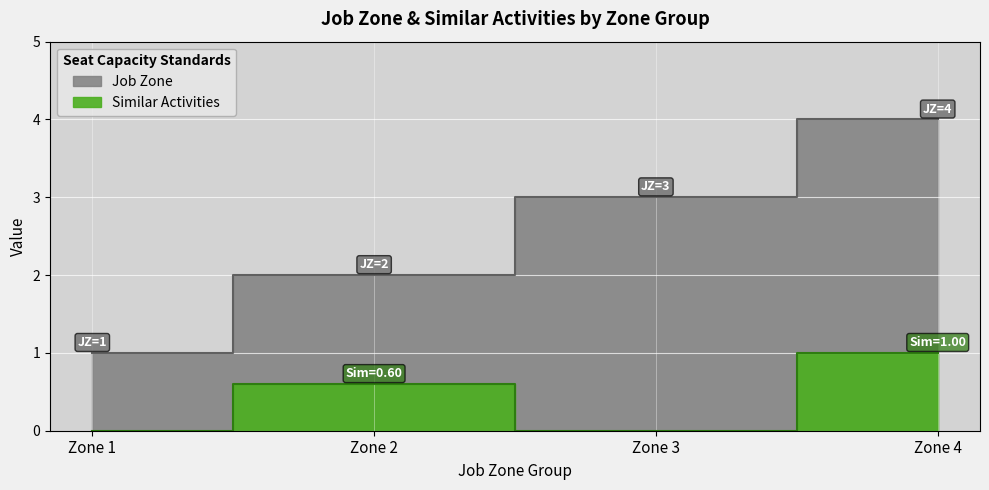

What is the approximate value at Zone 2?

2